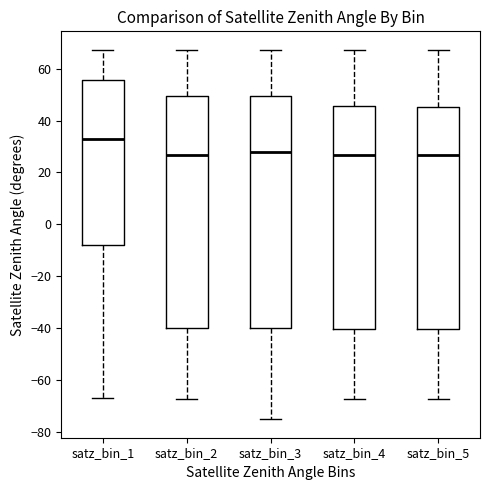

Where does the lower whisker of the box for satz_bin_3 end on the y-axis? The values are not printed on the chart, so give them approximately, as read against the axis.

-76